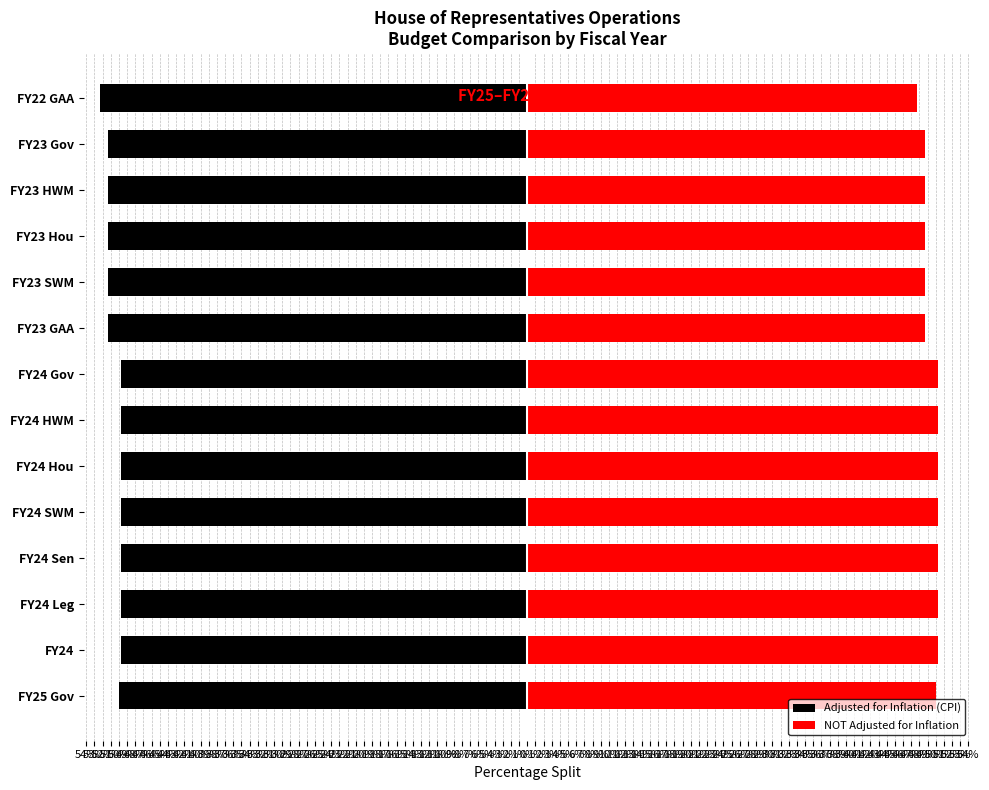

The value of NOT Adjusted for Inflation at 48% is 15.5. True or false?

False